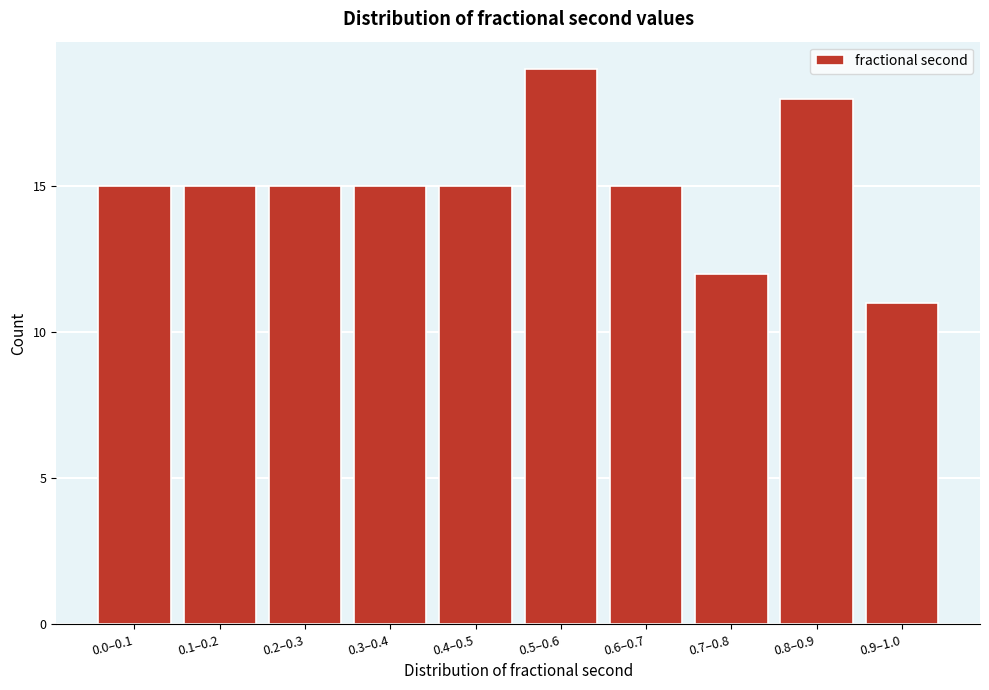

Reading right to left, list all the values displayed in this chart.

11	18	12	15	19	15	15	15	15	15